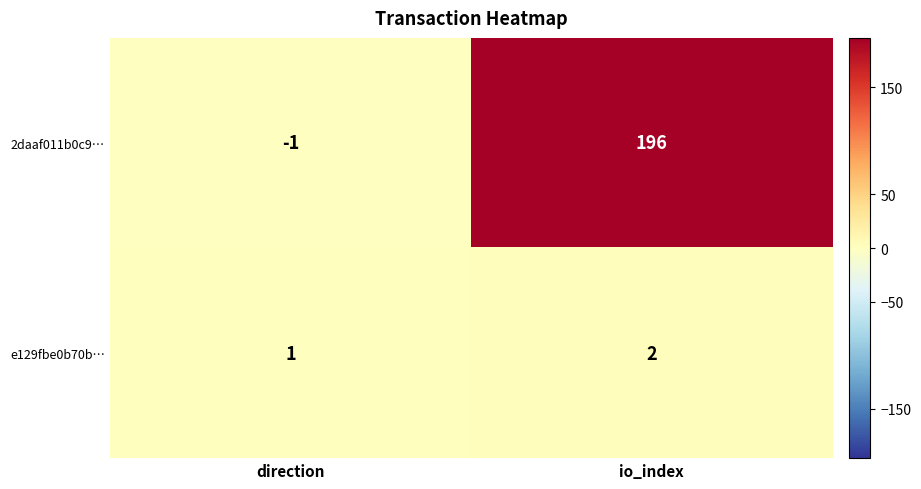

Reading left to right, what are all the values shown in this chart?

2daaf011b0c9…: direction=-1	io_index=196
e129fbe0b70b…: direction=1	io_index=2